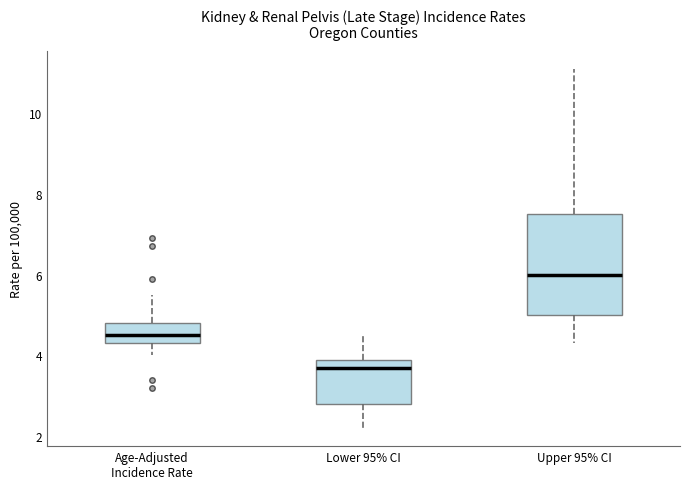

Comparing the boxes themselves (not the whiskers), which one is the tallest?

Upper 95% CI